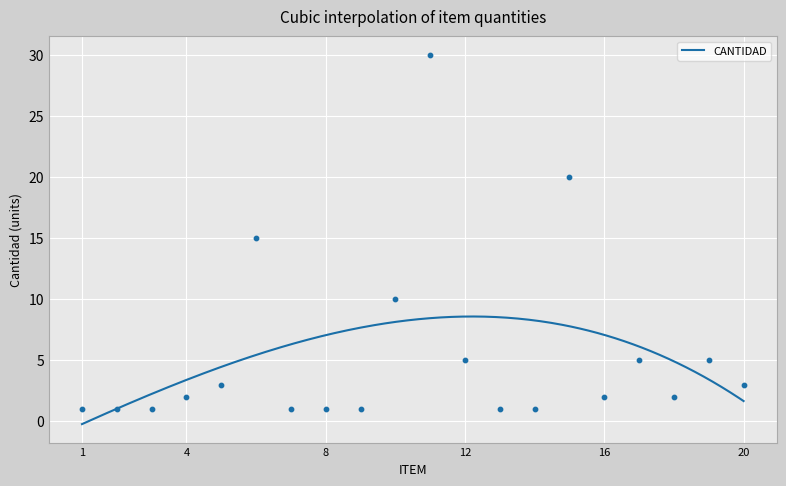

Approximately how many times larger is the value at 14 compared to 18?

0.5